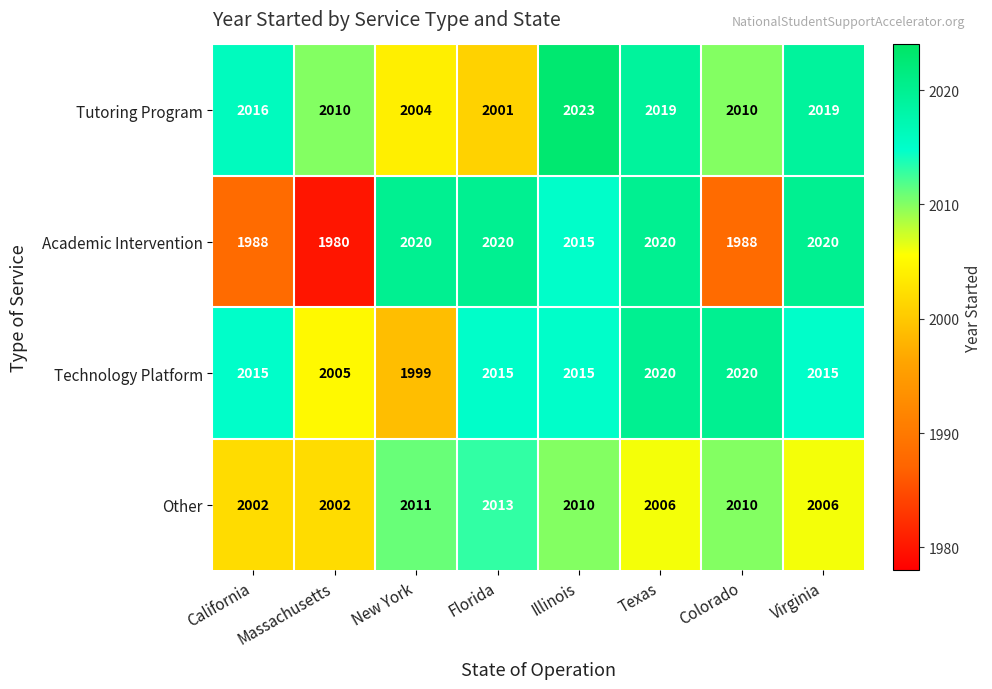

At how many categories does at least one series exceed 2000?

8